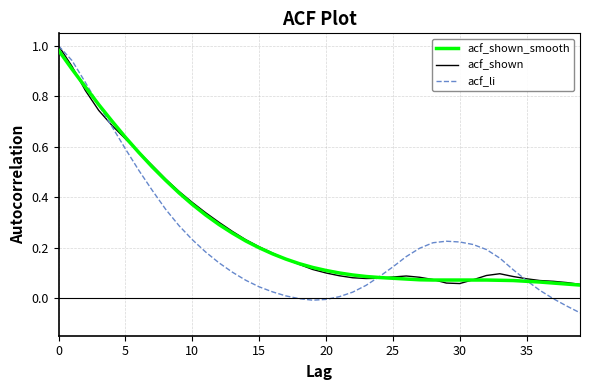

Does the chart have visible grid lines?

Yes